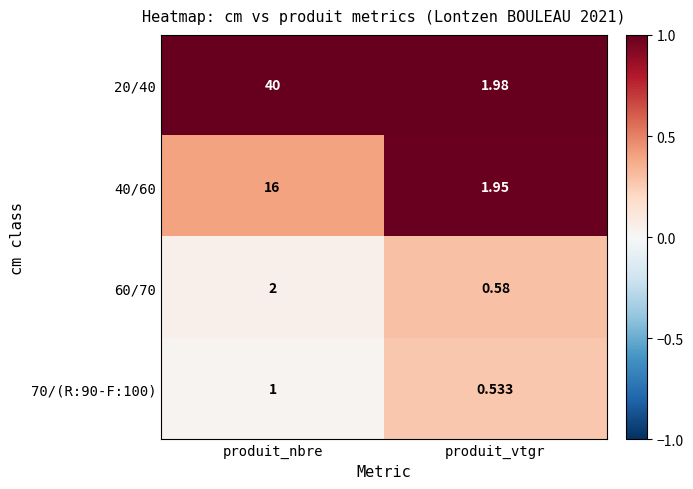

Rank the series by their maximum value, from lowest to highest.

70/(R:90-F:100), 60/70, 40/60, 20/40